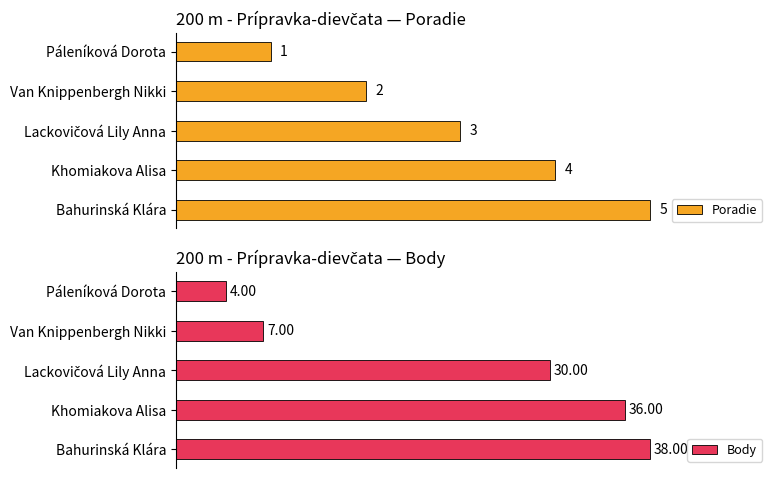

What is the value of the Poradie bar at the 4th from the left?

4